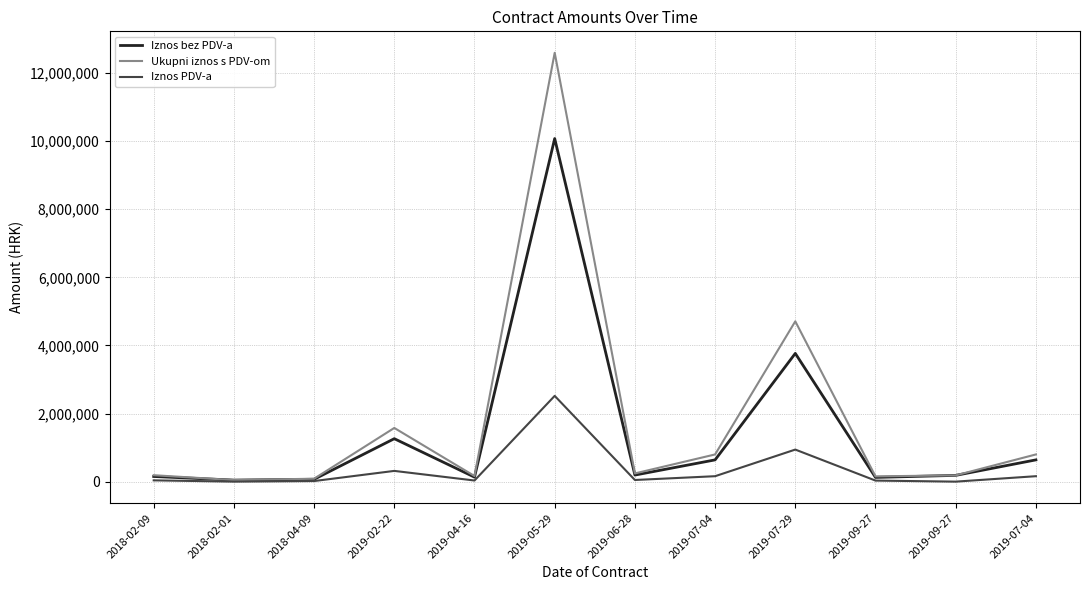

Reading left to right, extract all data points from this chart.

Iznos bez PDV-a: 2018-02-09=151200.0	2018-02-01=45000.0	2018-04-09=68800.0	2019-02-22=1261664.0	2019-04-16=132200.0	2019-05-29=10077050.0	2019-06-28=193000.0	2019-07-04=639000.0	2019-07-29=3766997.6	2019-09-27=123976.0	2019-09-27=184000.0	2019-07-04=639000.0
Ukupni iznos s PDV-om: 2018-02-09=189000.0	2018-02-01=45000.0	2018-04-09=86000.0	2019-02-22=1577080.1	2019-04-16=165250.0	2019-05-29=12596312.5	2019-06-28=241250.0	2019-07-04=798750.0	2019-07-29=4708747.0	2019-09-27=154970.0	2019-09-27=184000.0	2019-07-04=798750.0
Iznos PDV-a: 2018-02-09=37800.0	2018-02-01=0.0	2018-04-09=17200.0	2019-02-22=315416.0	2019-04-16=33050.0	2019-05-29=2519262.5	2019-06-28=48250.0	2019-07-04=159750.0	2019-07-29=941749.4	2019-09-27=30994.0	2019-09-27=0.0	2019-07-04=159750.0